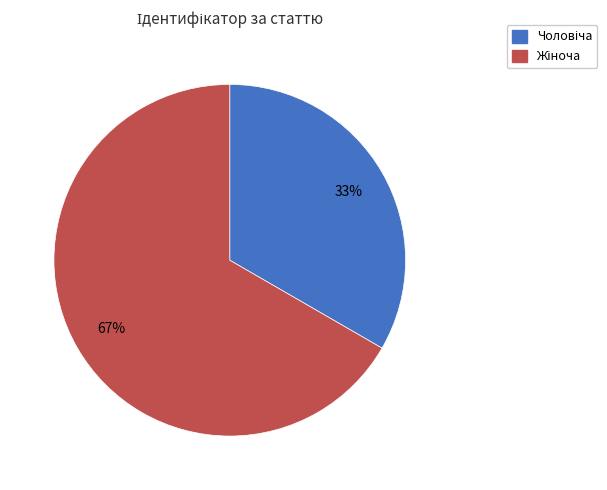

To the nearest percent, what is the average slice percentage?

50%